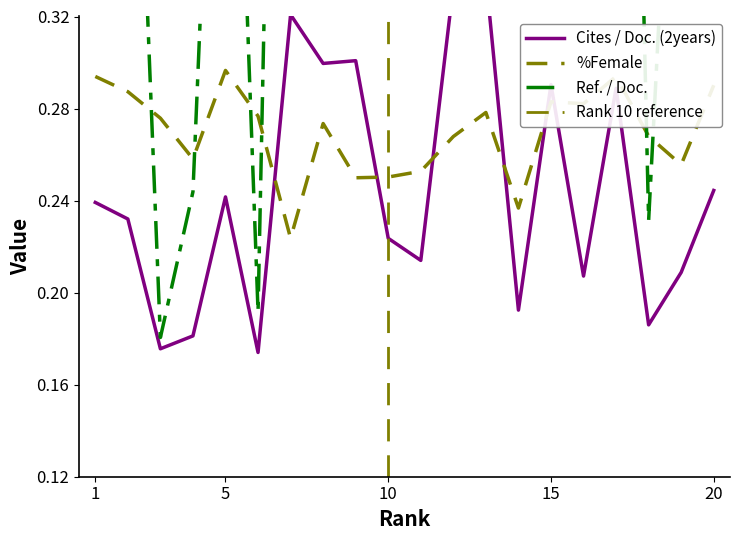

Reading left to right, transcribe all the data shown in this chart.

Cites / Doc. (2years): 0.2	0.2	0.2	0.2	0.2	0.2	0.3	0.3	0.3	0.2	0.2	0.3	0.3	0.2	0.3	0.2	0.3	0.2	0.2	0.2
Ref. / Doc.: 0.5	0.5	0.2	0.2	0.6	0.2	0.9	0.6	0.8	0.5	0.7	0.8	1.0	0.4	1.0	0.6	0.8	0.2	0.5	0.6
%Female: 0.3	0.3	0.3	0.3	0.3	0.3	0.2	0.3	0.2	0.3	0.3	0.3	0.3	0.2	0.3	0.3	0.3	0.3	0.3	0.3